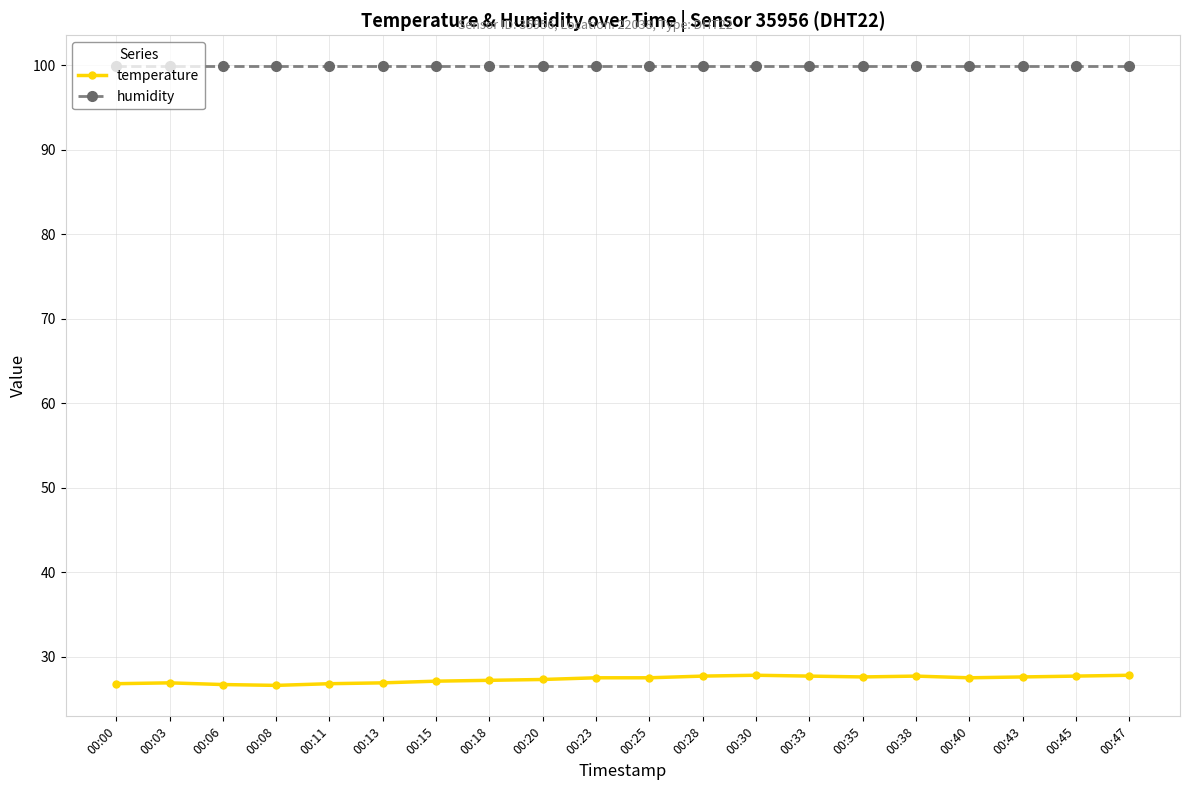

Which series has the widest spread of values?

temperature